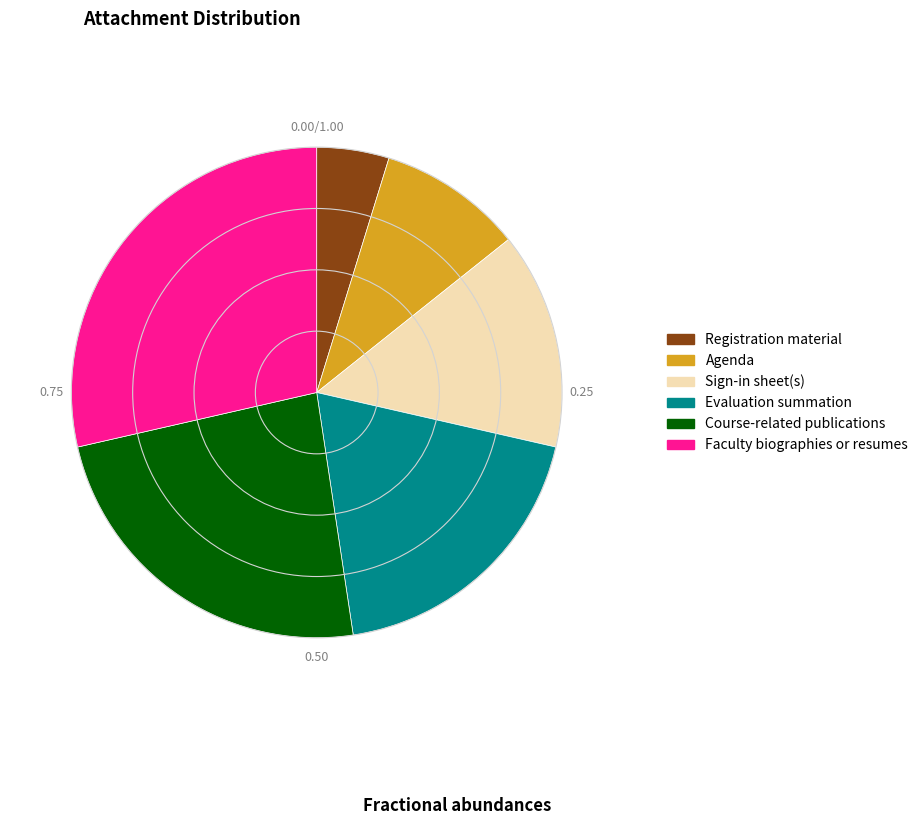

Which has a higher value, Evaluation summation or Faculty biographies or resumes?

Faculty biographies or resumes